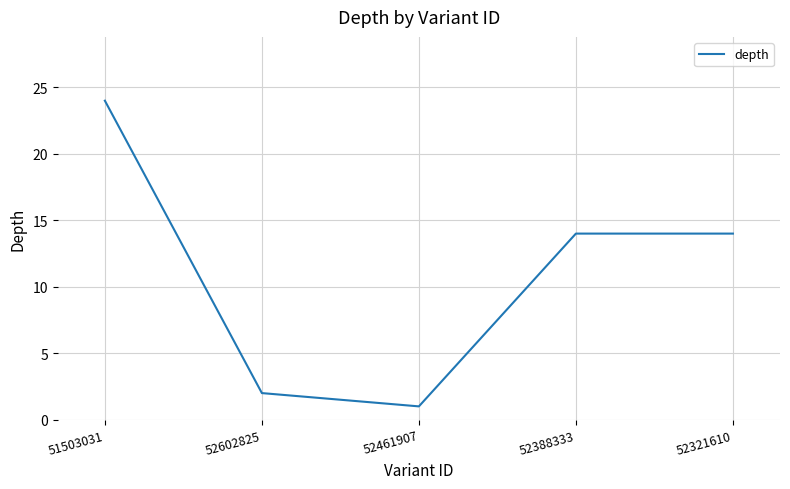

What is the smallest value displayed?

1